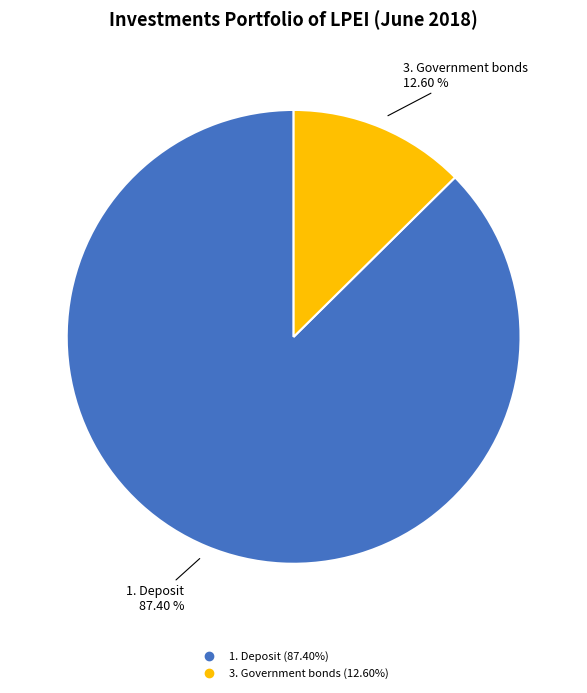

Is there any slice that represents more than half of the pie?

Yes